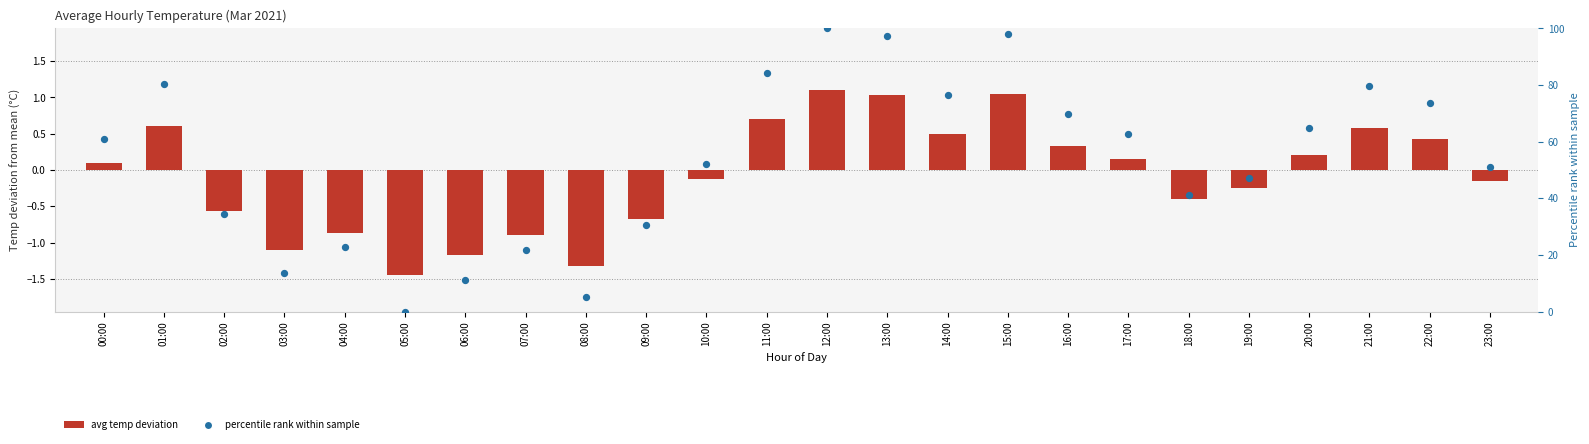

Is the value of avg temp deviation at 14:00 greater than the value of percentile rank at 03:00?

No